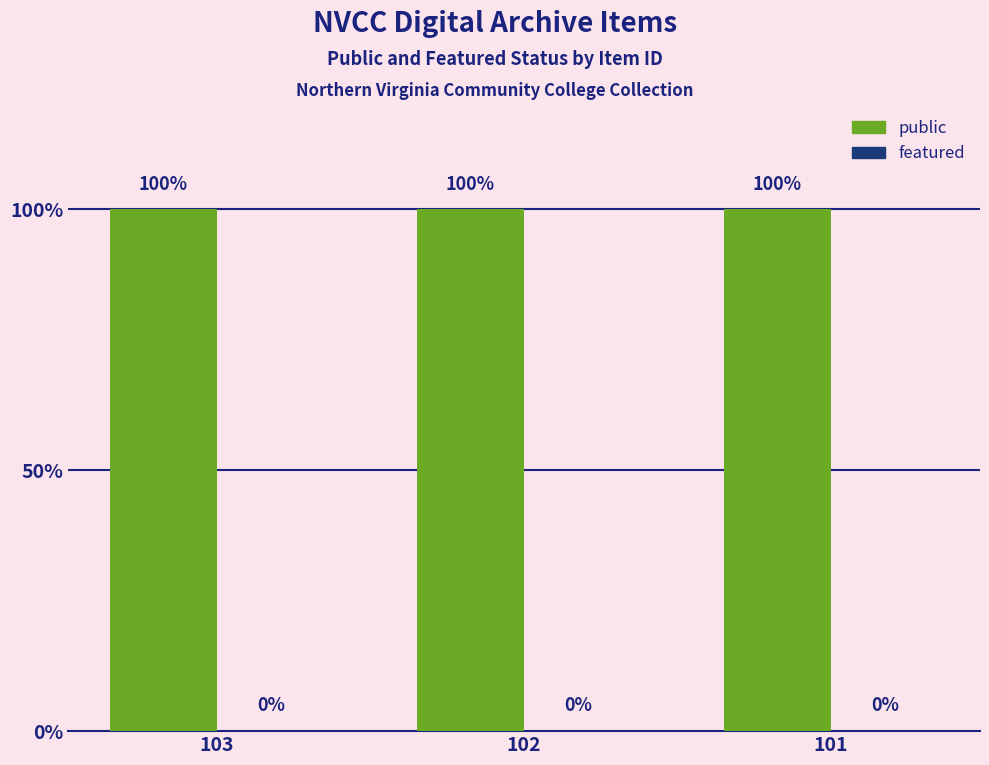

The value of featured at 101 is 0. True or false?

True